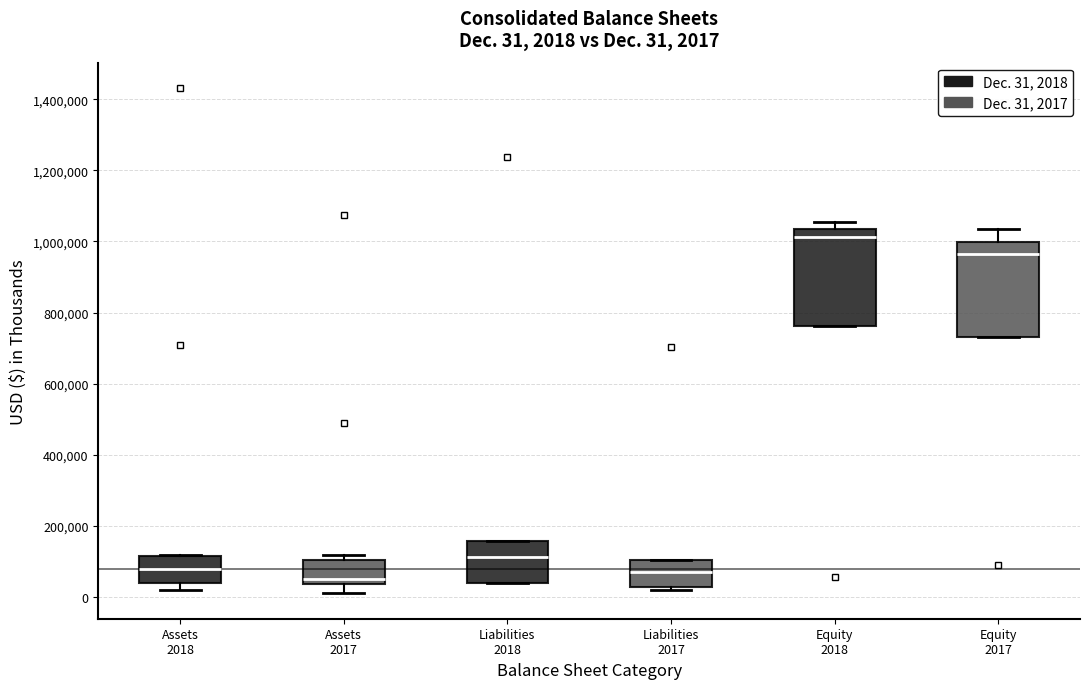

Which box has the highest median line?

Equity 2018